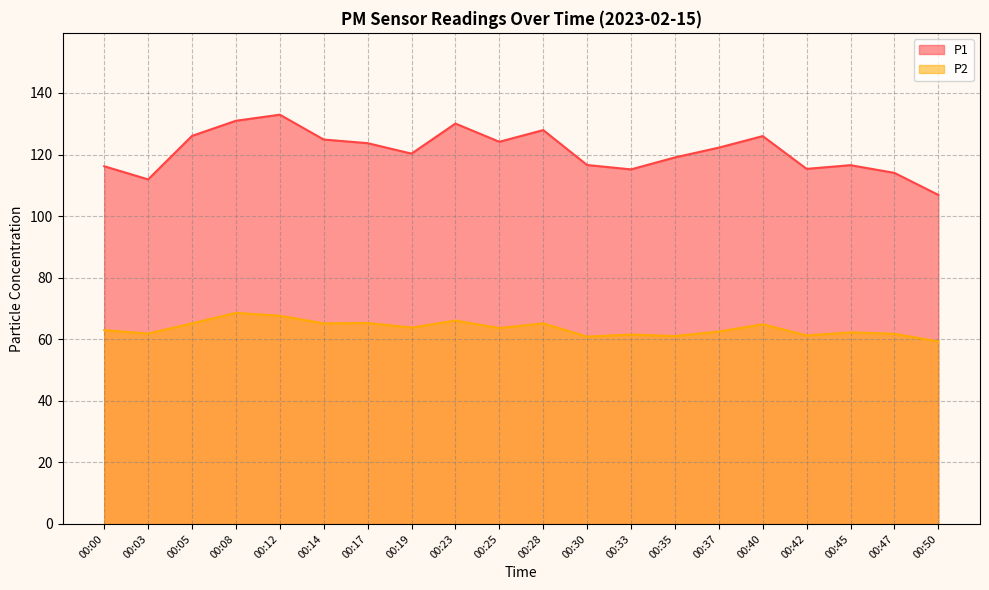

What is the difference between the P1 values at 00:37 and 00:05?

3.8